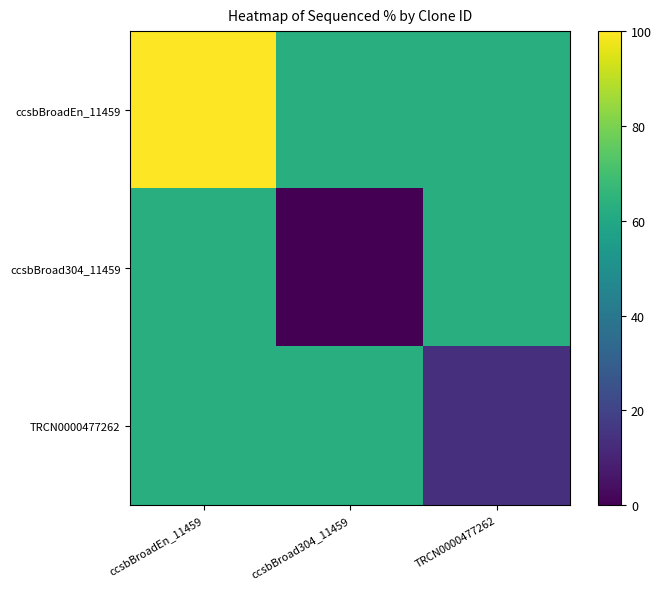

At how many categories does at least one series exceed 43?

3